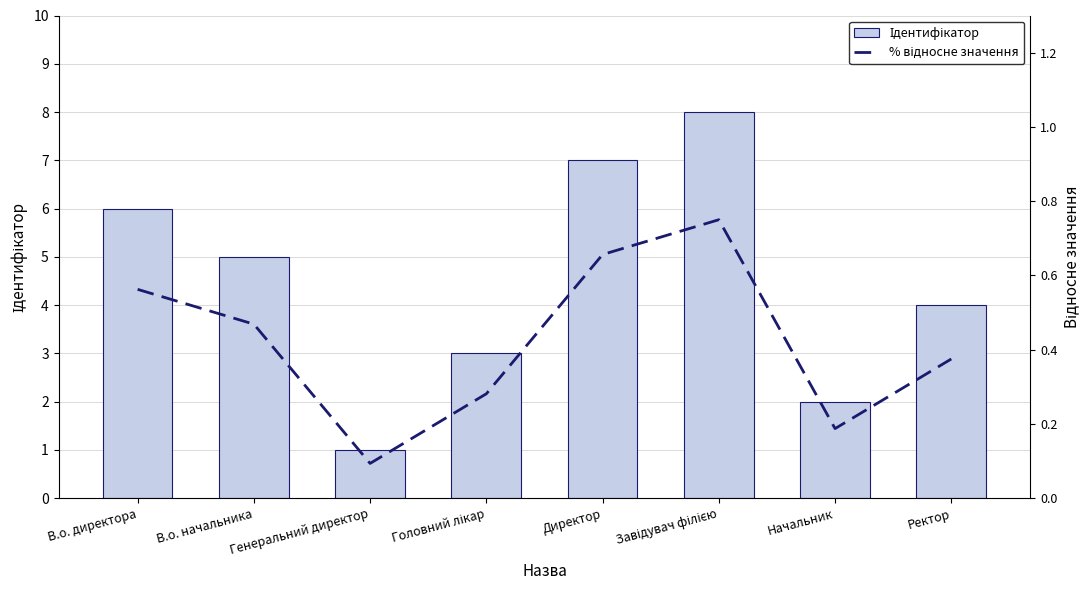

What position from the left is Головний лікар?

4